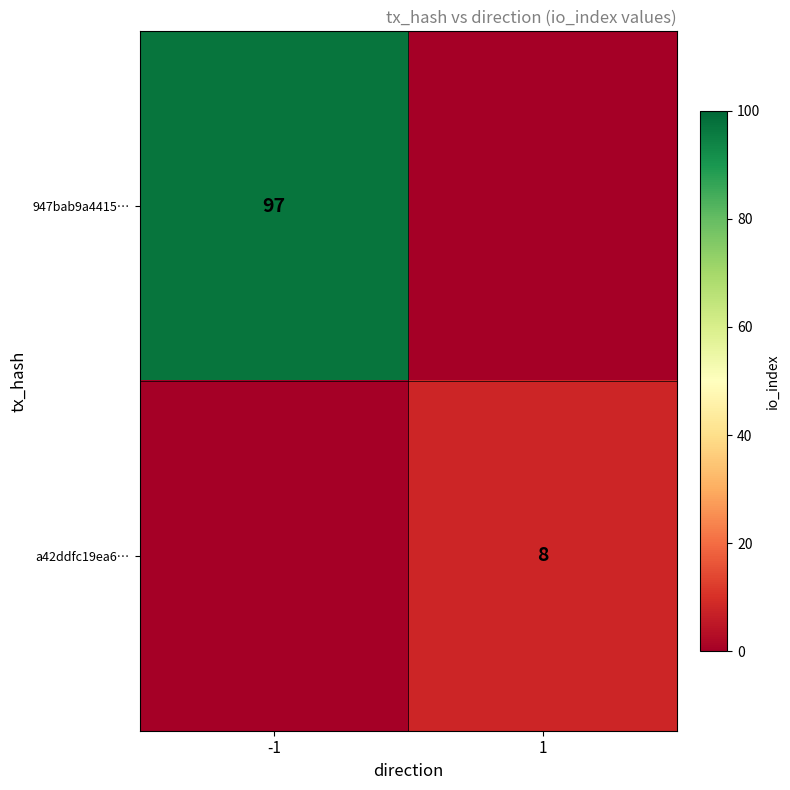

Which label corresponds to the smallest value in the chart?

1